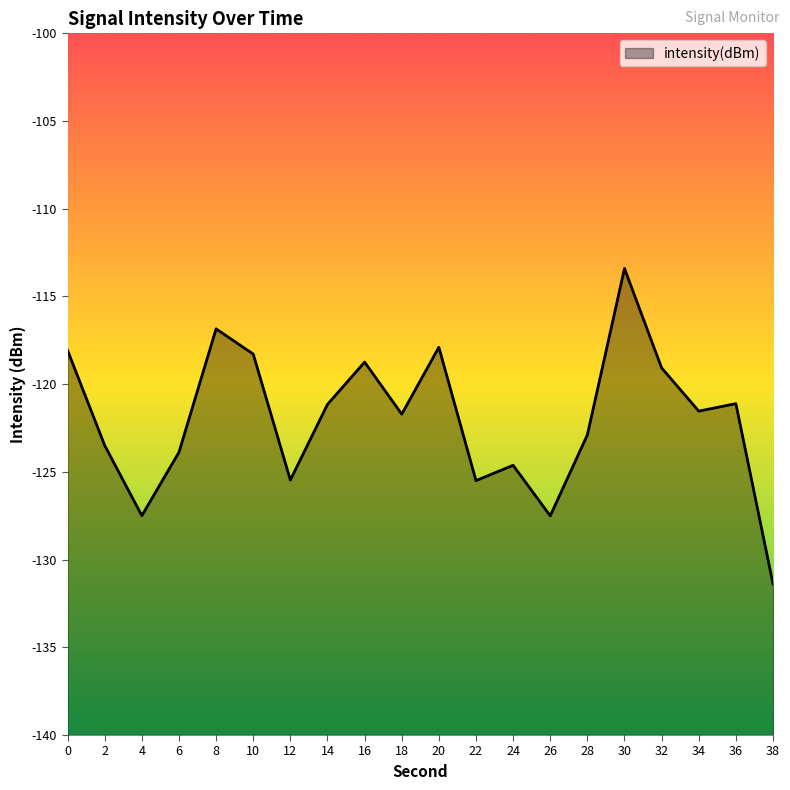

Reading left to right, list all the values displayed in this chart.

0=-118.1	2=-123.5	4=-127.5	6=-123.9	8=-116.8	10=-118.3	12=-125.5	14=-121.2	16=-118.7	18=-121.7	20=-117.9	22=-125.5	24=-124.6	26=-127.5	28=-122.9	30=-113.4	32=-119.1	34=-121.5	36=-121.1	38=-131.4